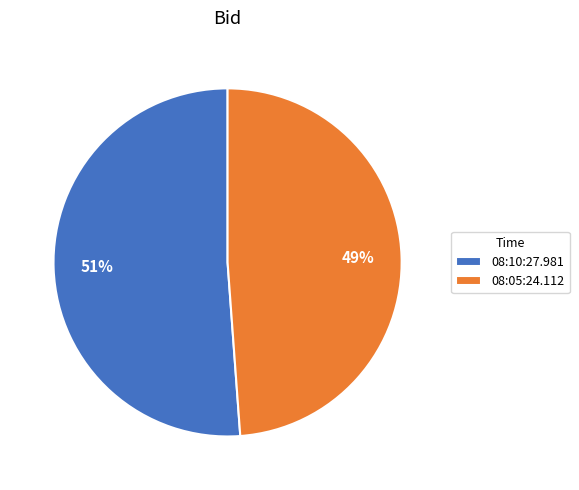

The 08:05:24.112 slice represents 49% of the pie. True or false?

True